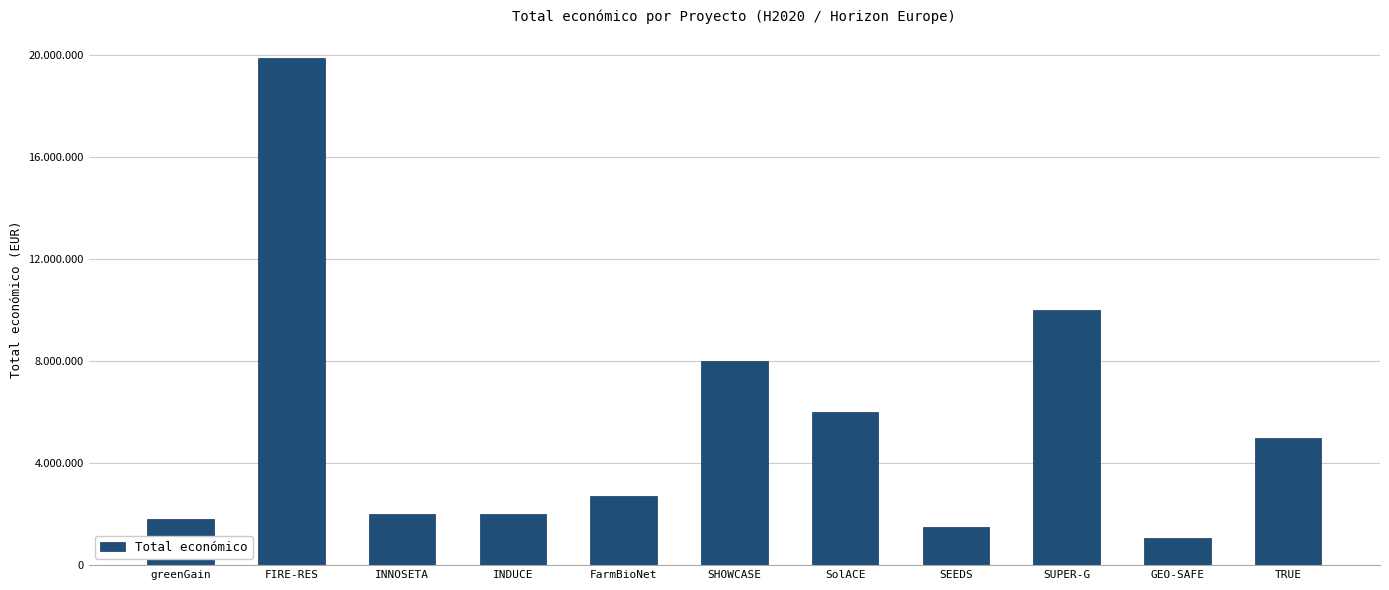

The value at FarmBioNet is 4078348. True or false?

False